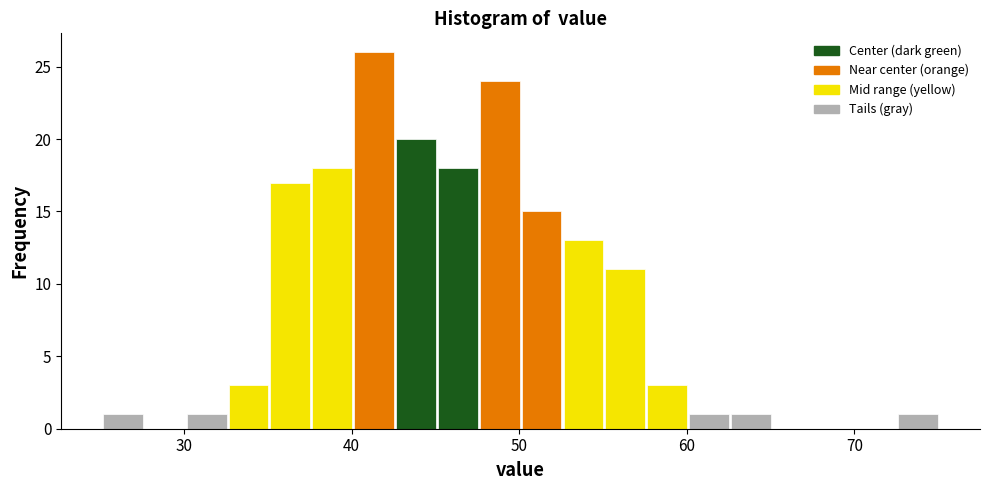

Around what value on the x-axis is the tallest bar? Give the approximate position of its centre, as read against the axis.

41